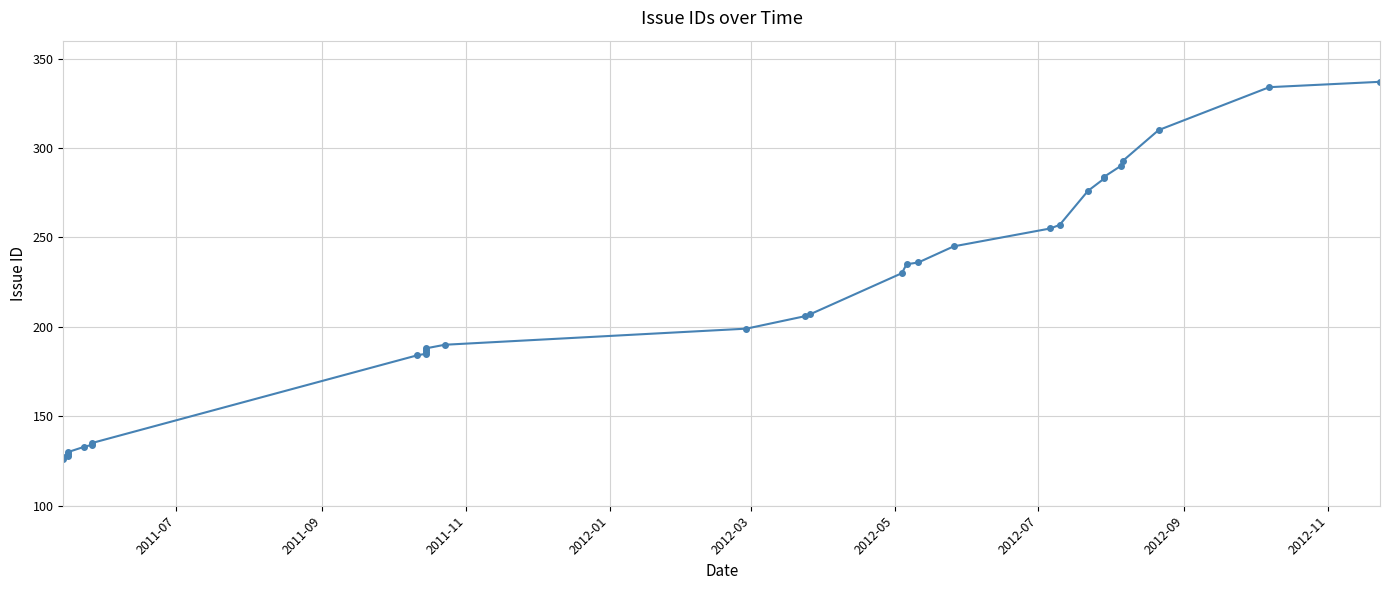

How many values exceed 206?

15